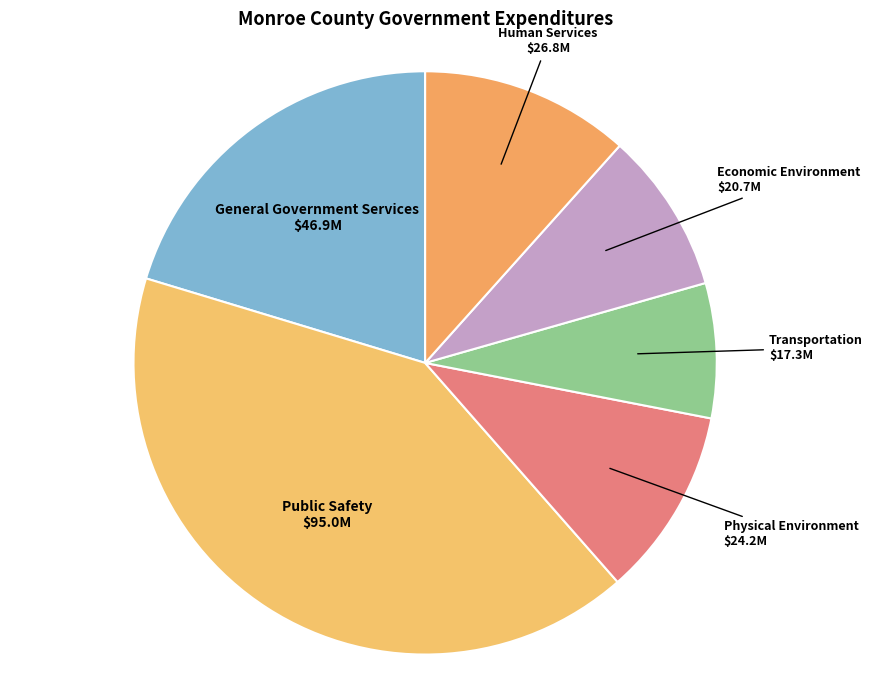

Is it true that Economic Environment is 1% of the pie?

False